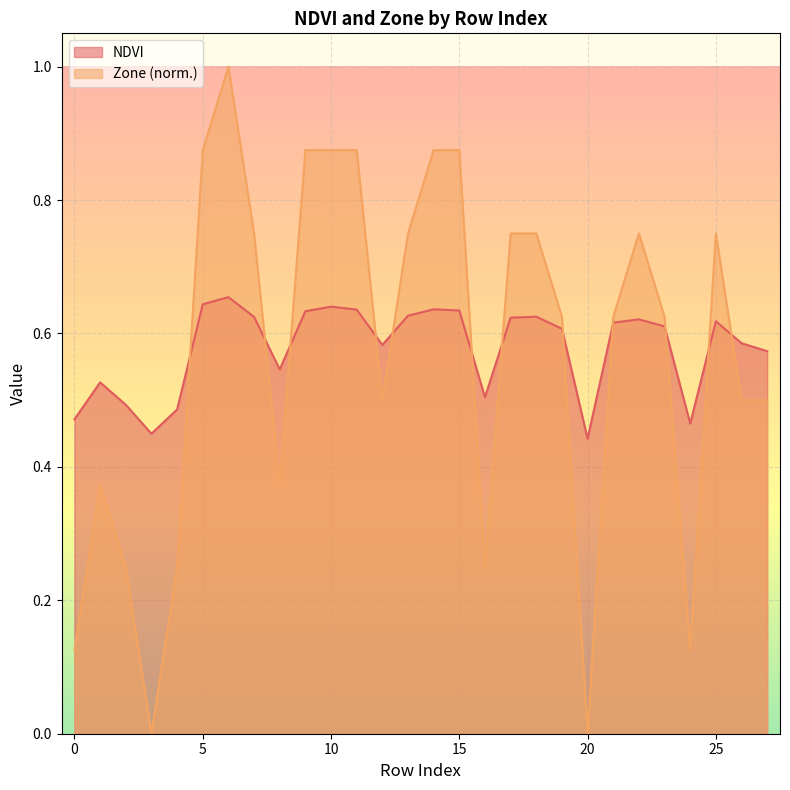

After their last crossing, which series has the higher values: NDVI or Zone?

NDVI